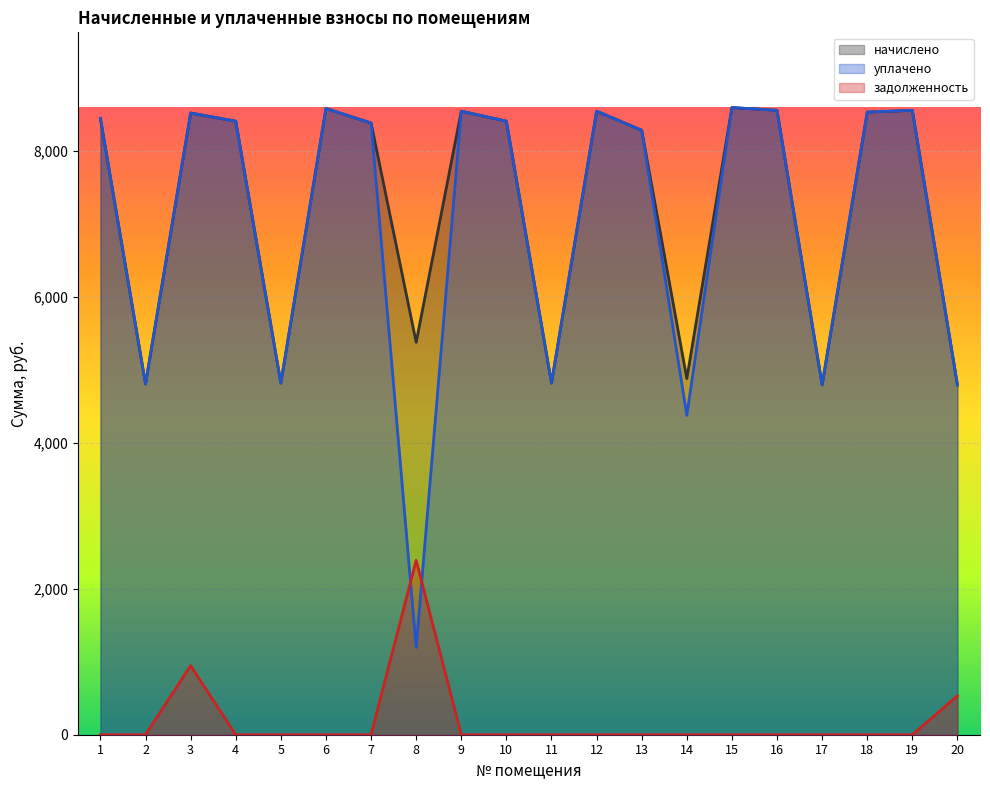

Does the chart display data point markers on the line(s)?

No